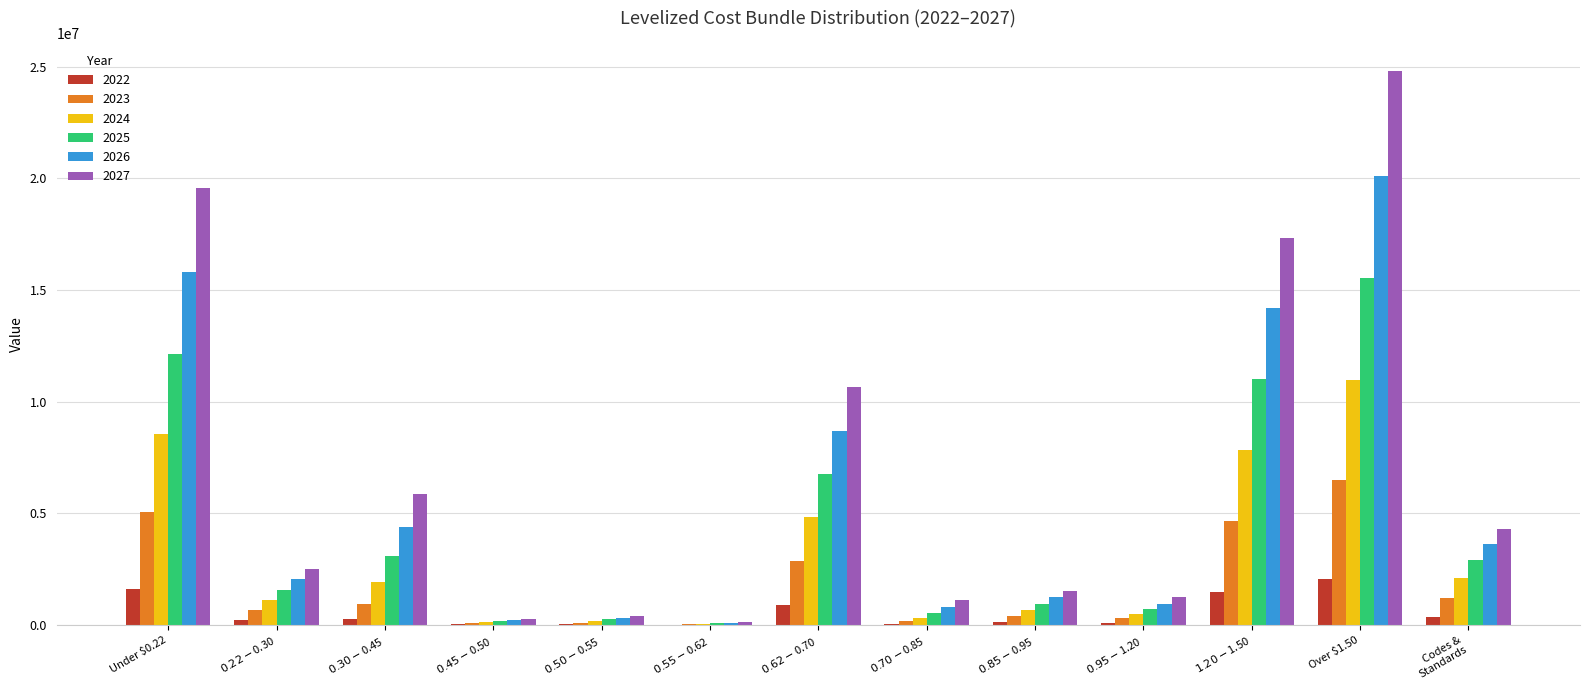

At which category is the sum across all series the highest?

Over $1.50